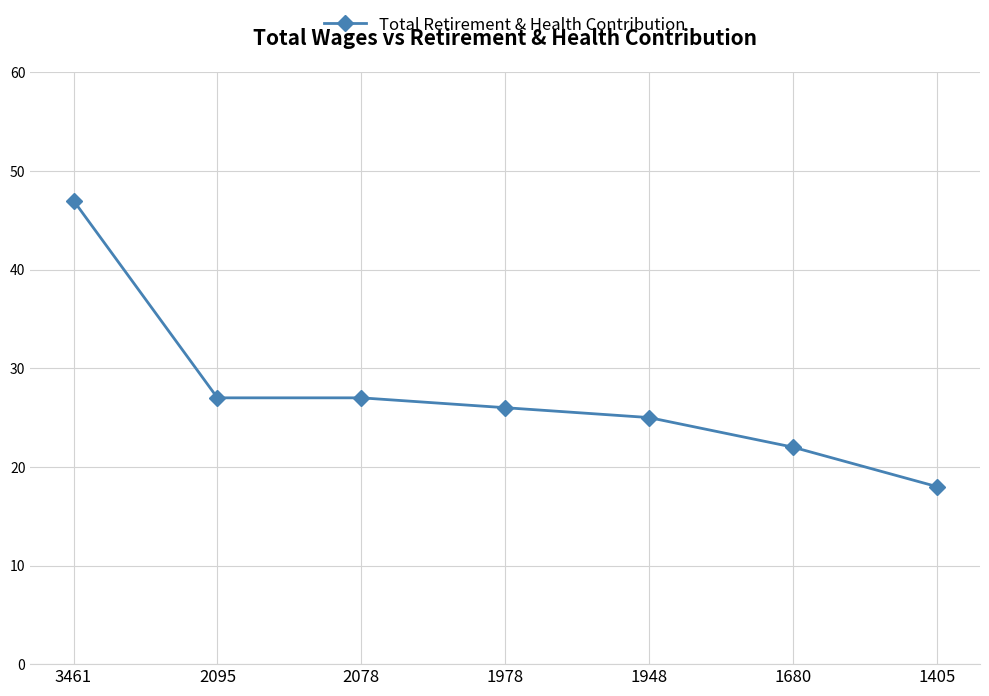

Read the value at 1978.

26